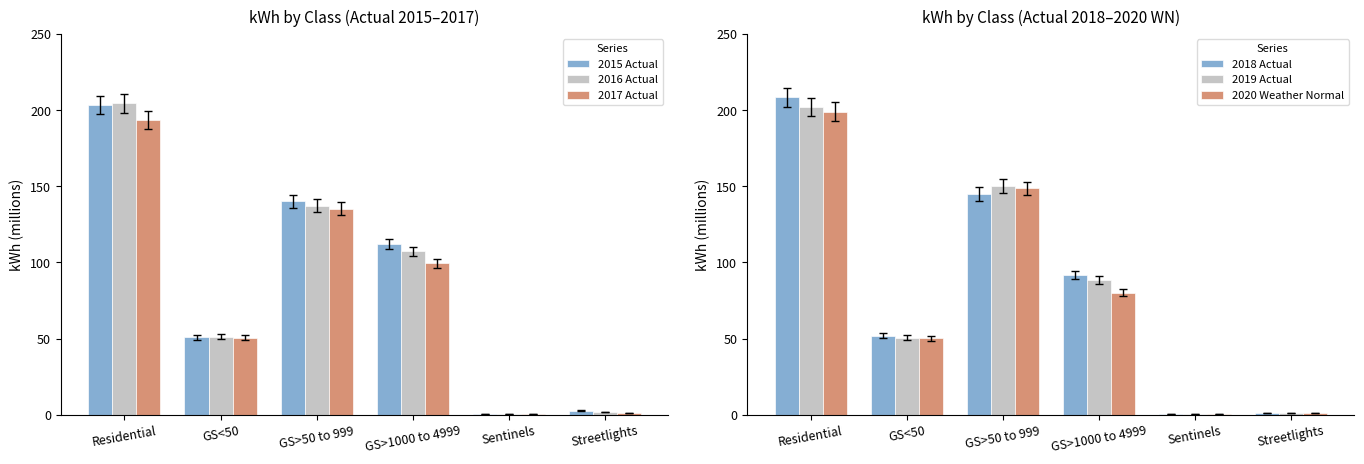

Are the bars horizontal?

No